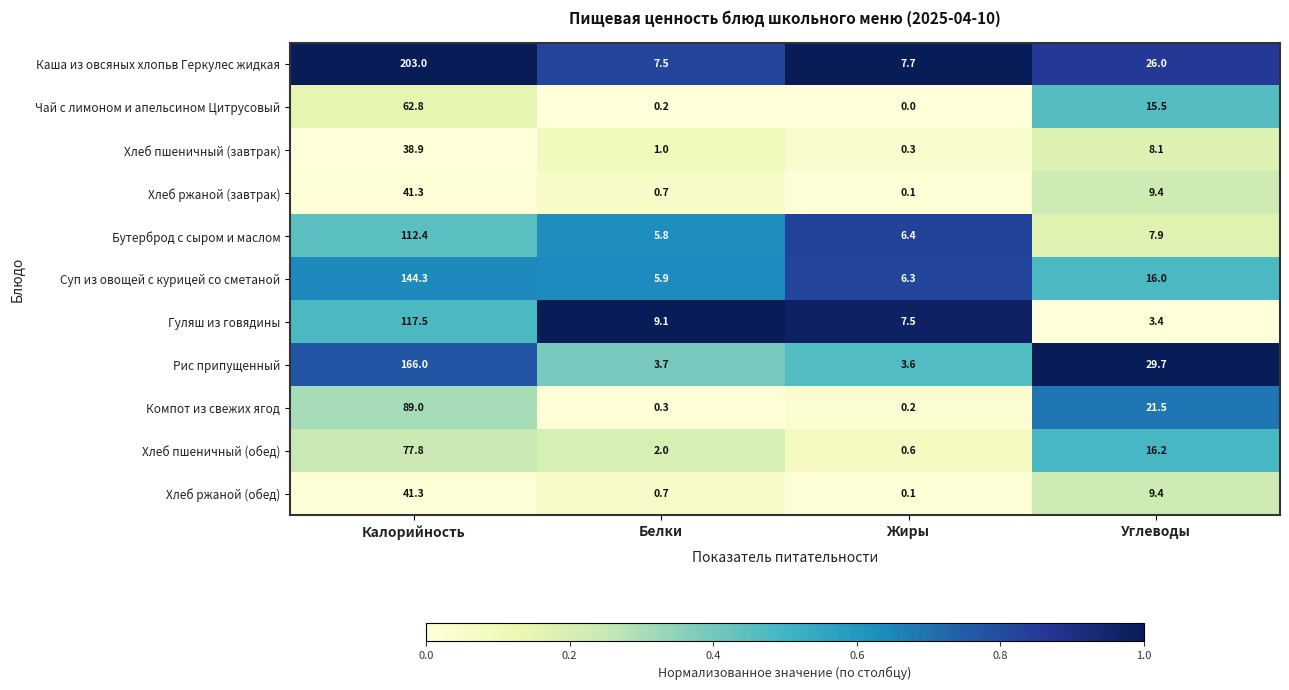

At how many categories does at least one series exceed 0?

4